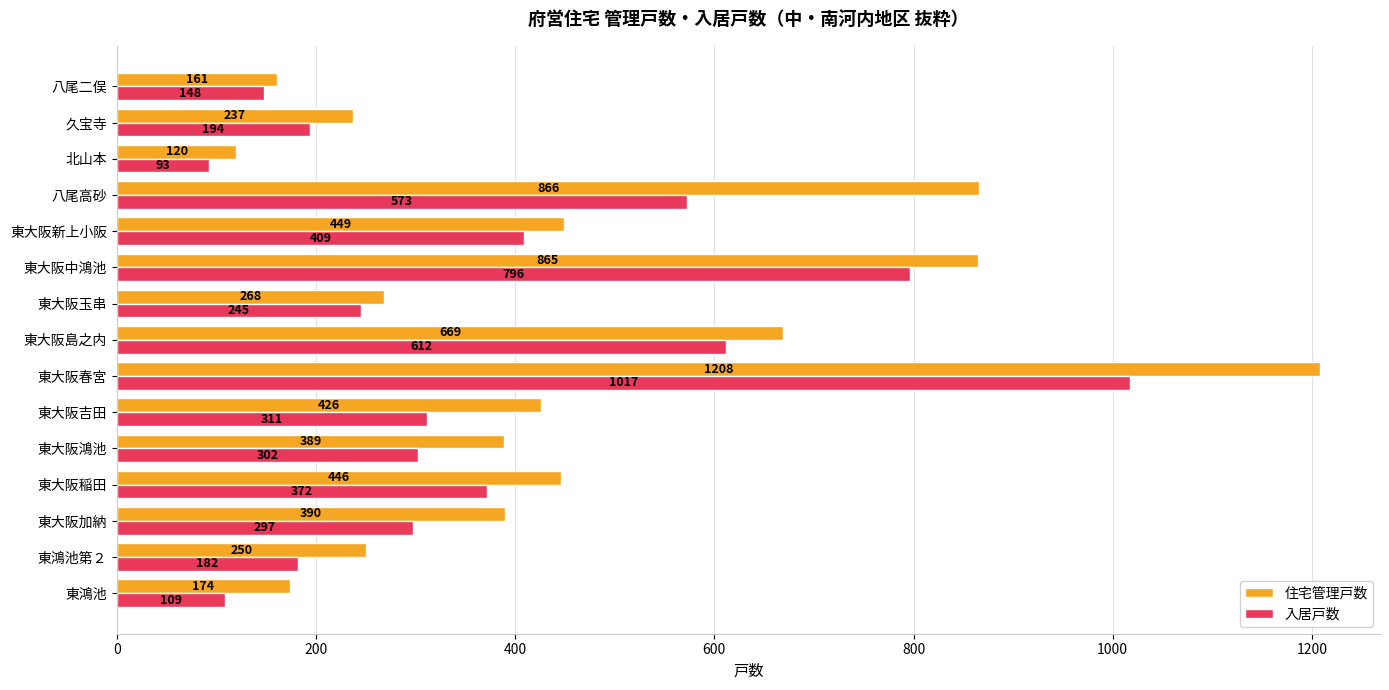

What is the difference between the highest and lowest values at 東大阪加納?

93